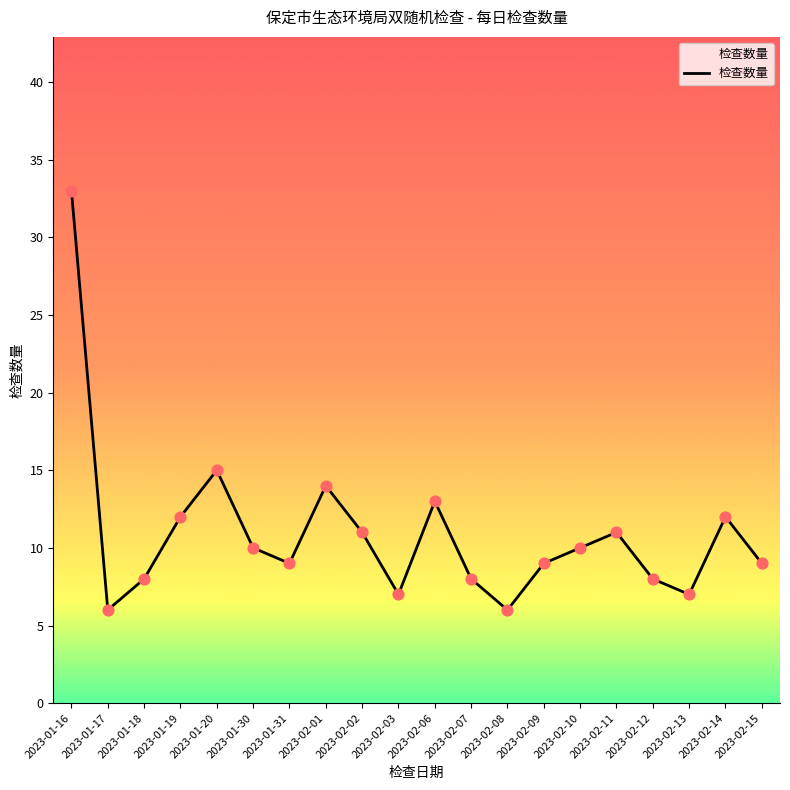

What is the change in value from 2023-02-07 to 2023-02-15?

+1